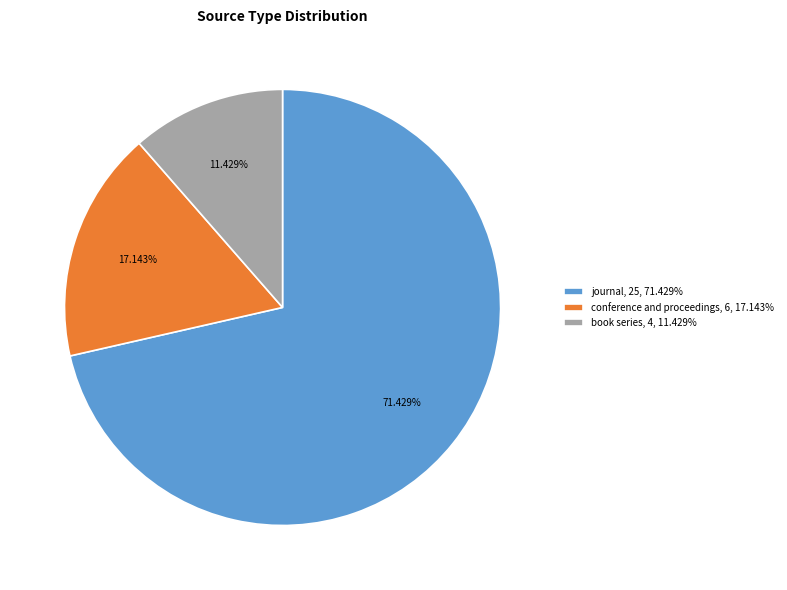

Rank the categories by value from highest to lowest.

journal, 25, 71.429%, conference and proceedings, 6, 17.143%, book series, 4, 11.429%